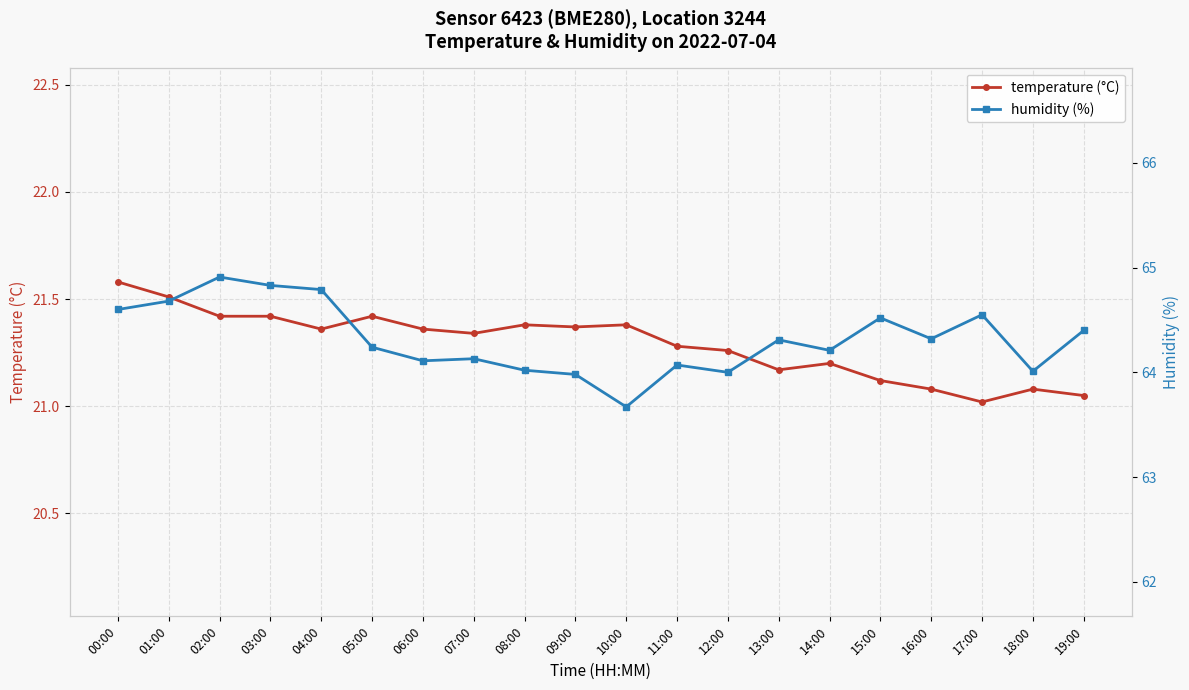

Which series has the largest total across all categories?

humidity (%)